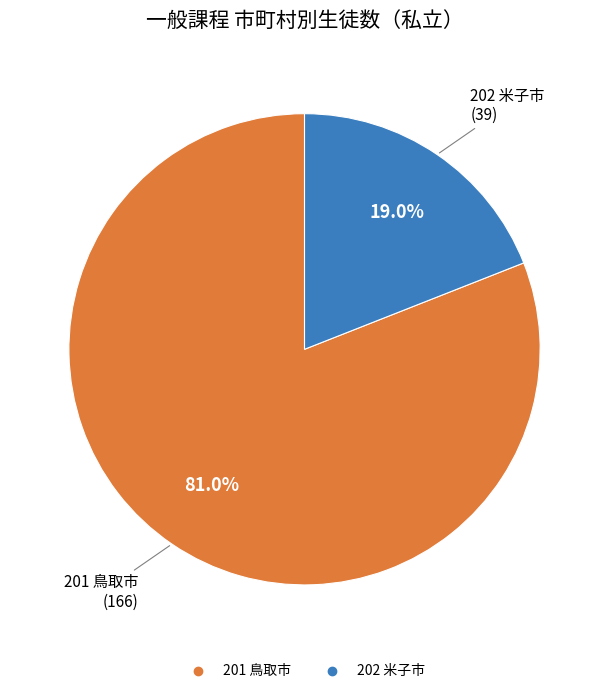

To the nearest percent, what portion does 201 鳥取市 represent?

81%